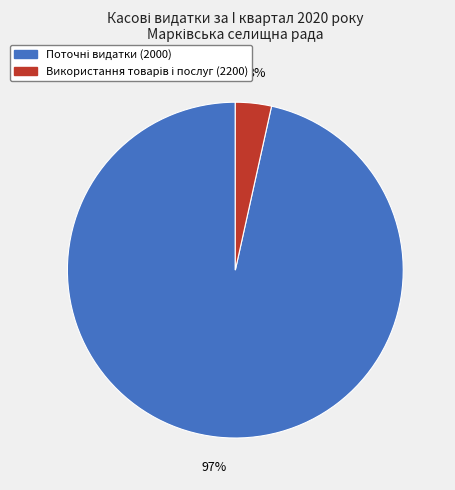

To the nearest percent, what is the average slice percentage?

50%